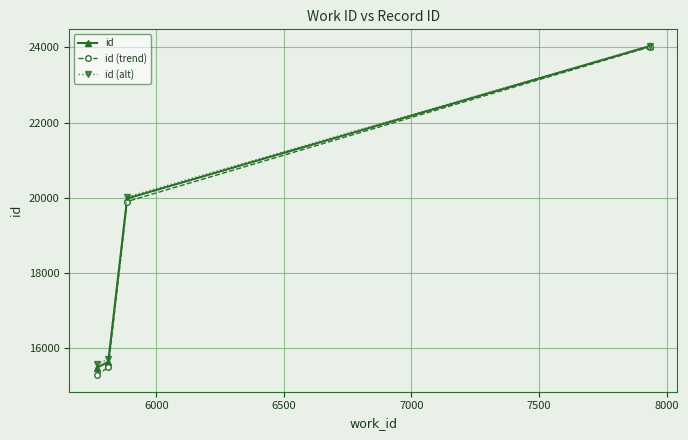

Does the chart display data point markers on the line(s)?

Yes